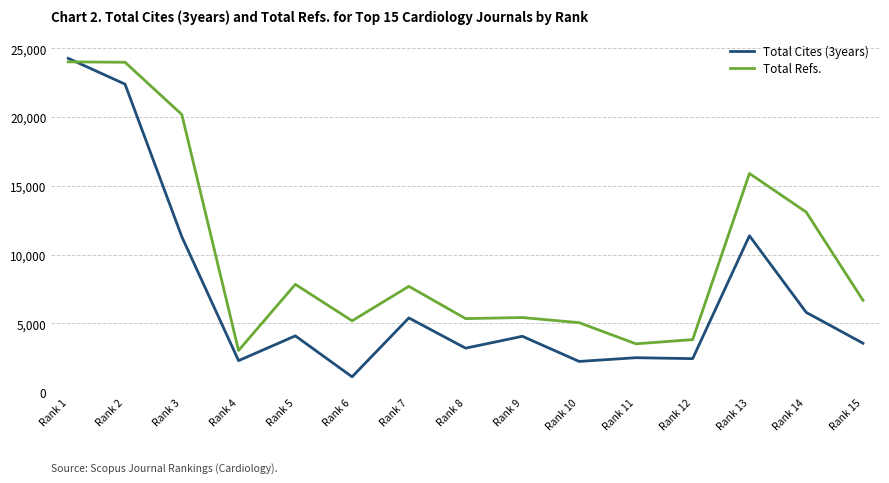

Which category has the highest value in the Total Cites (3years) series?

Rank 1